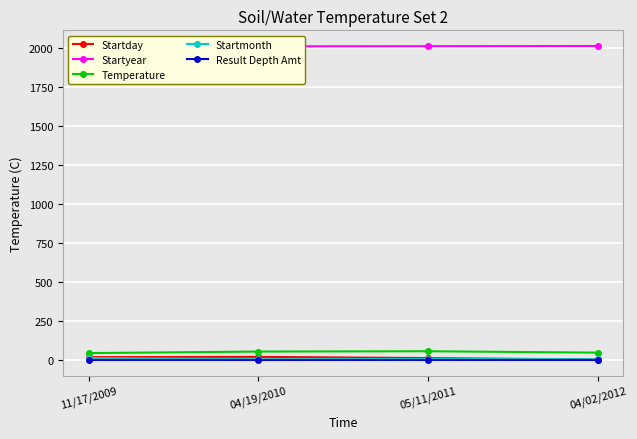

Is it true that Result Depth Amt equals 0 at 04/02/2012?

True